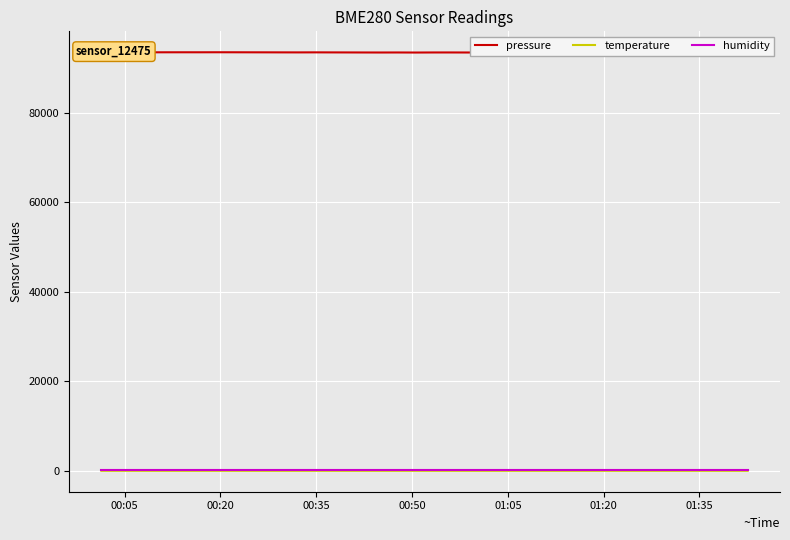

Which series has the largest total across all categories?

pressure